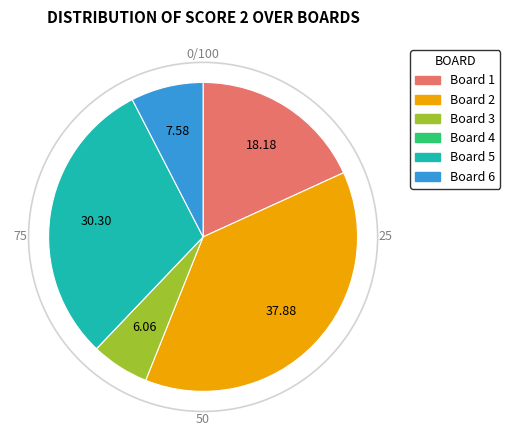

Do Board 5 and Board 6 together represent more than half of the pie?

No